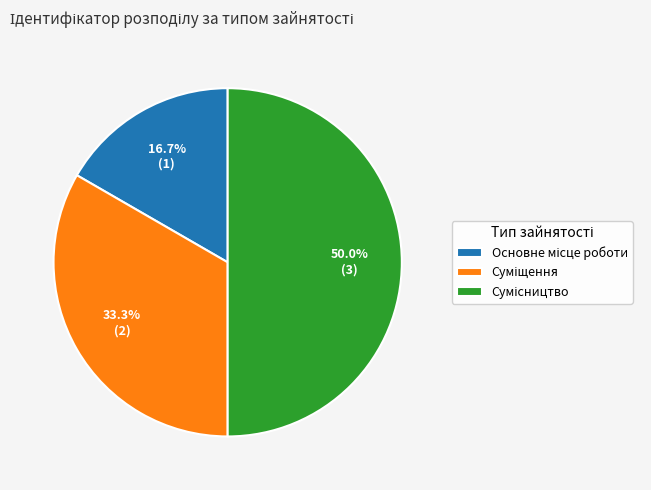

To the nearest percent, what portion does Основне місце роботи represent?

17%